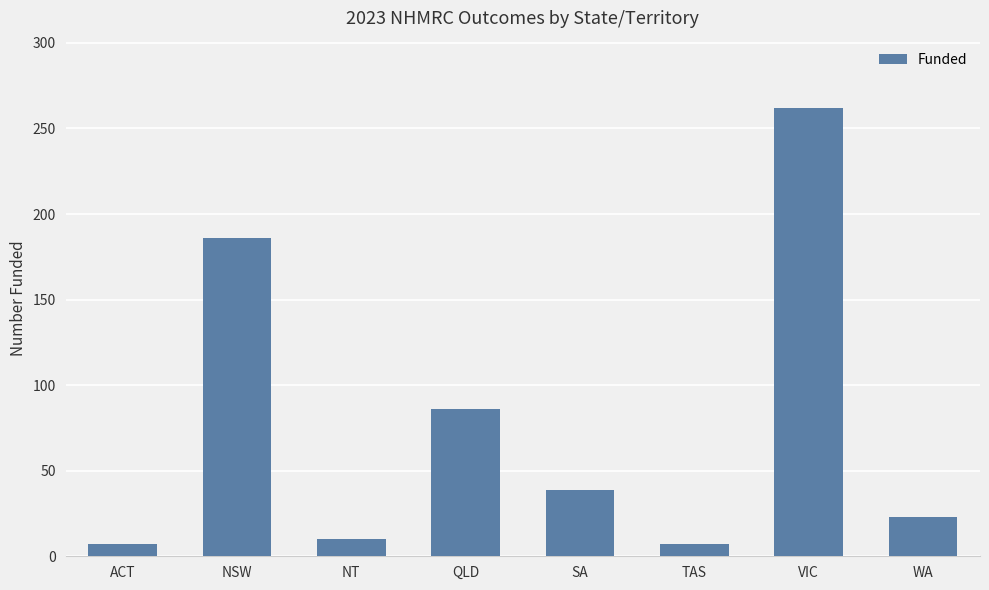

True or false: the data shows 186 at NSW.

True